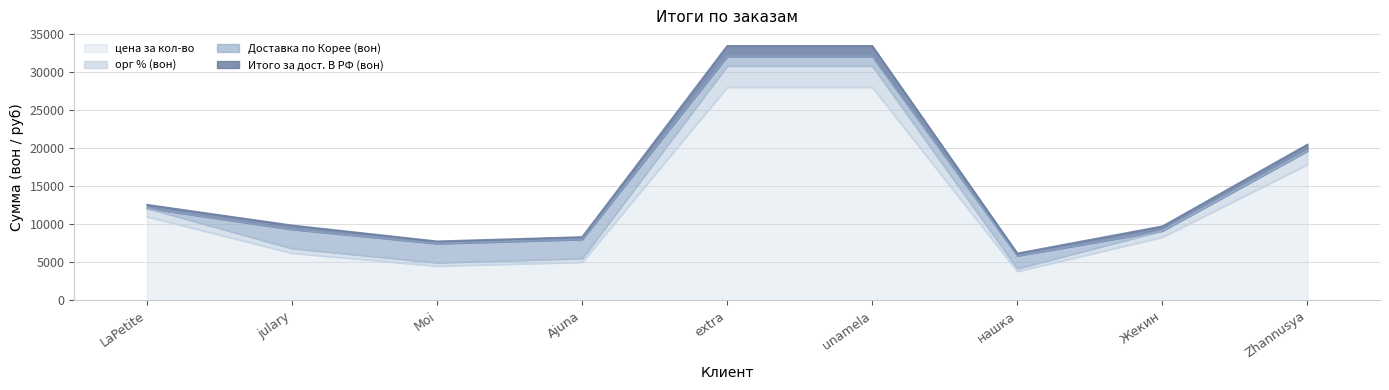

Does the chart display data point markers on the line(s)?

No